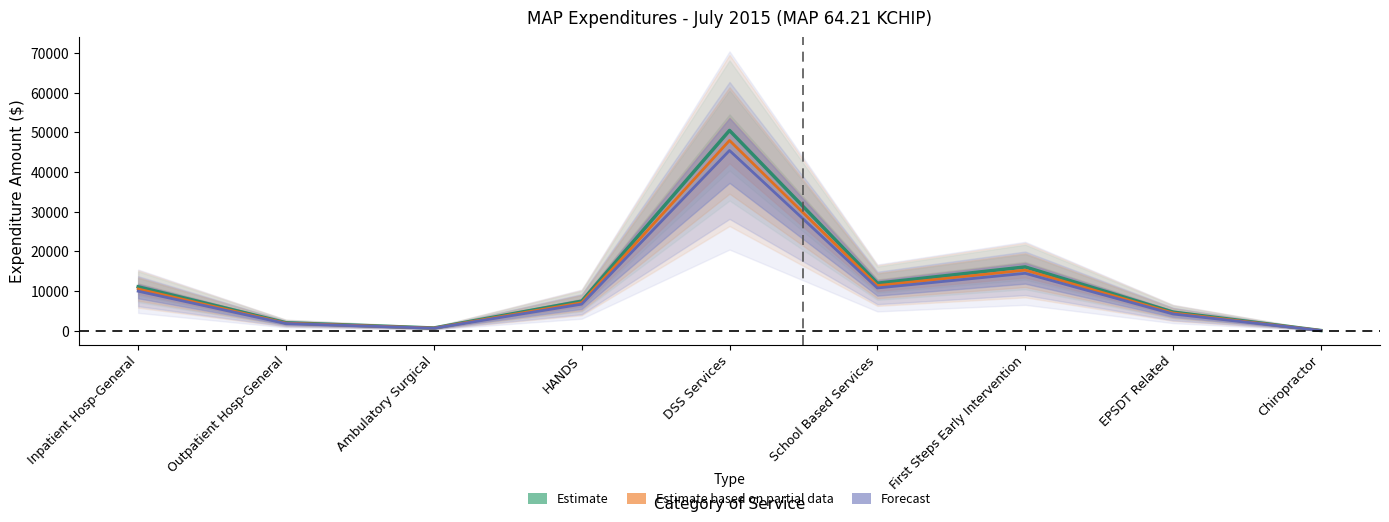

How many series are shown in this chart?

3